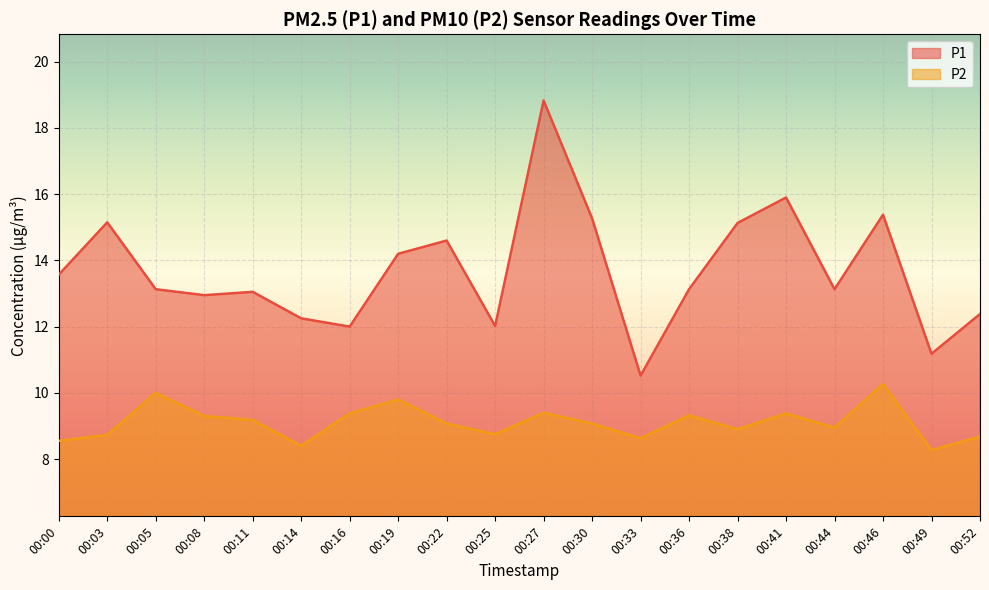

Between 00:30 and 00:41, which series saw the biggest shift?

P1